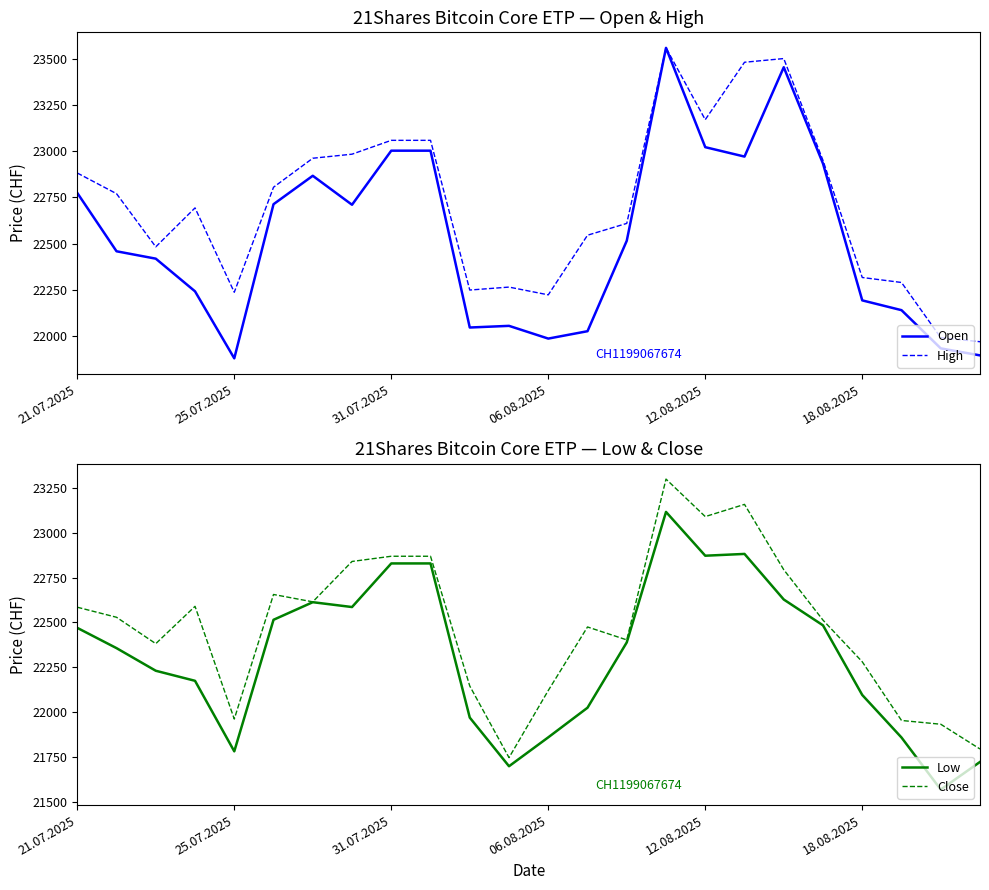

At which label does Open first exceed 22515?

21.07.2025